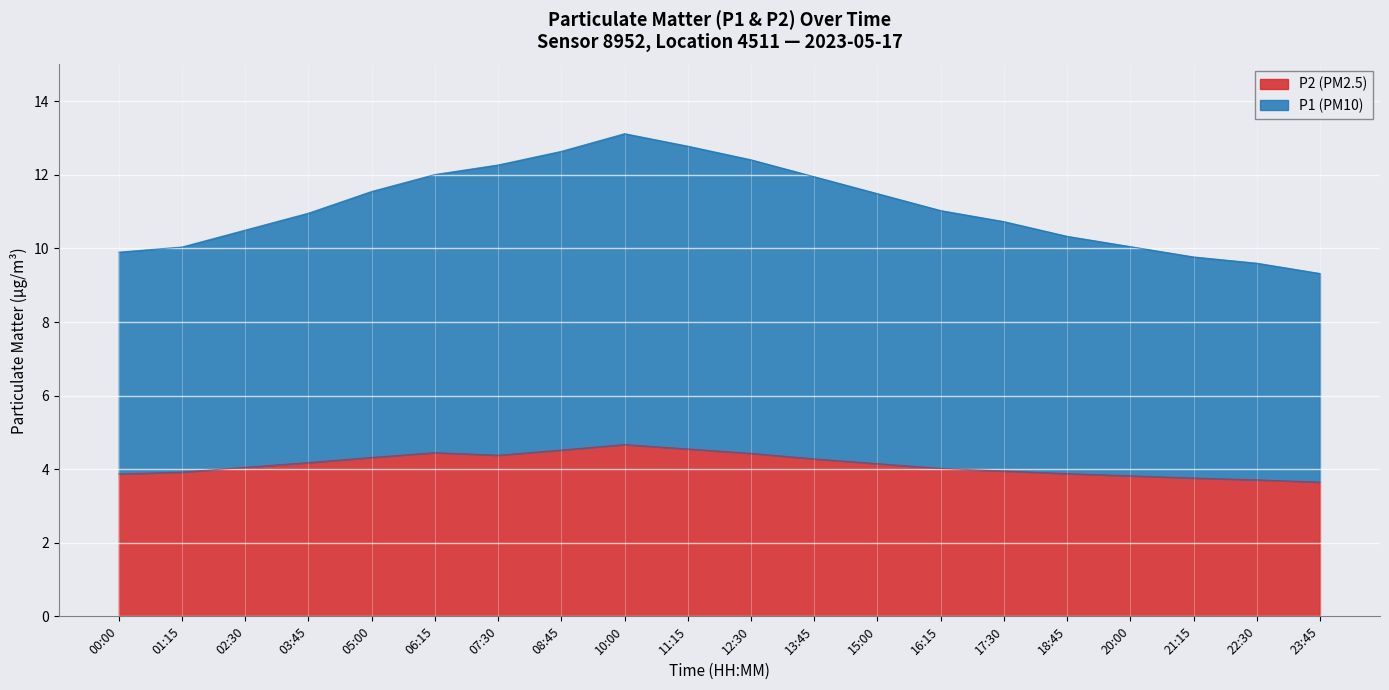

At how many categories does at least one series exceed 4?

20